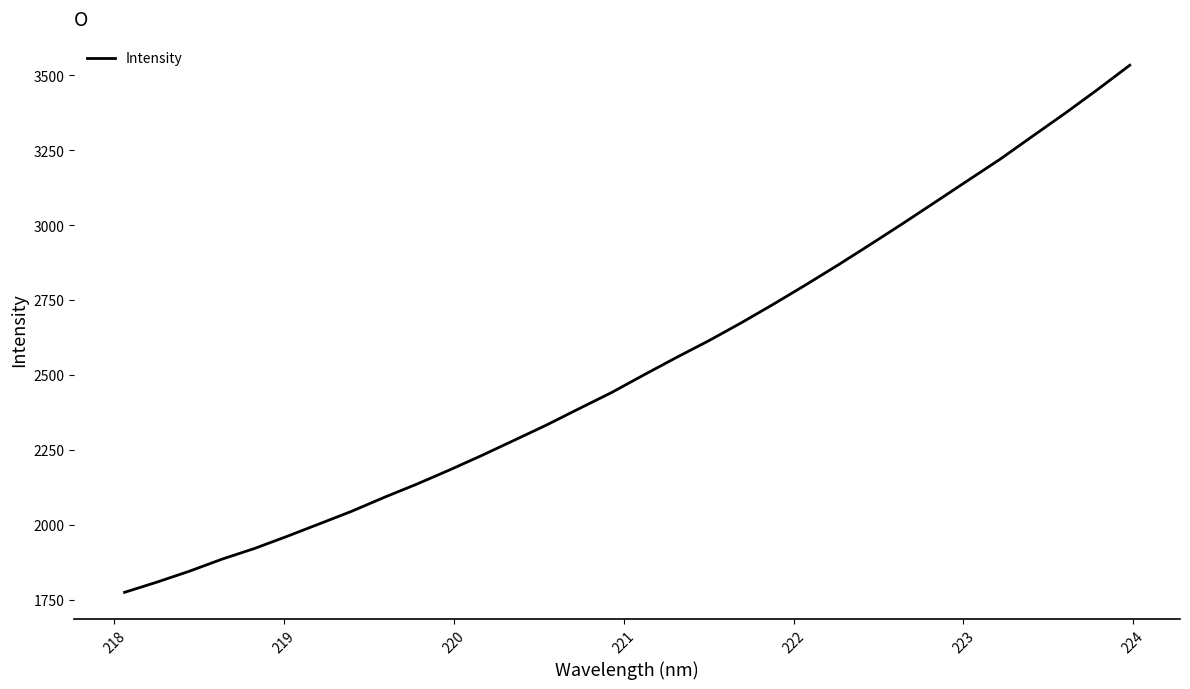

What is the minimum value shown in the chart?

1774.9